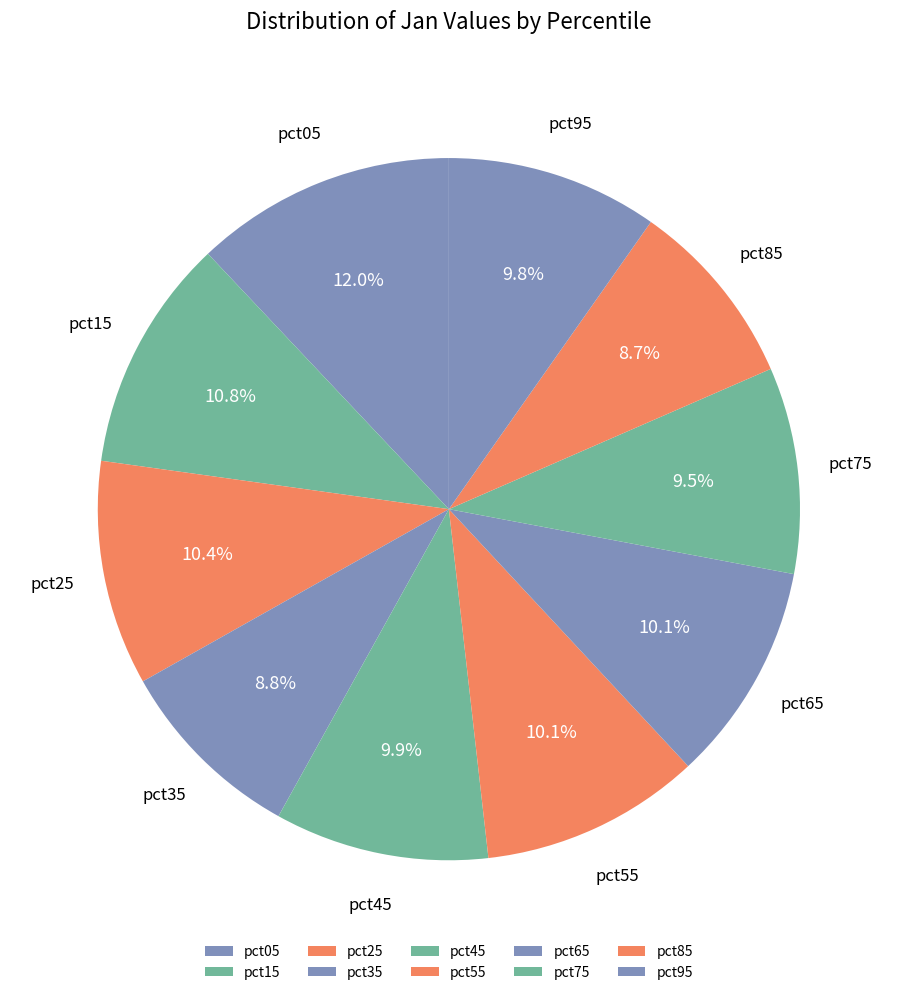

Which slice is the largest?

pct05